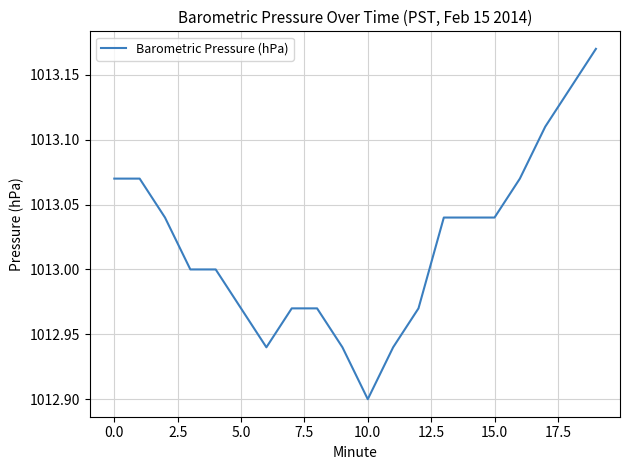

What is the difference between the maximum and minimum values?

0.3